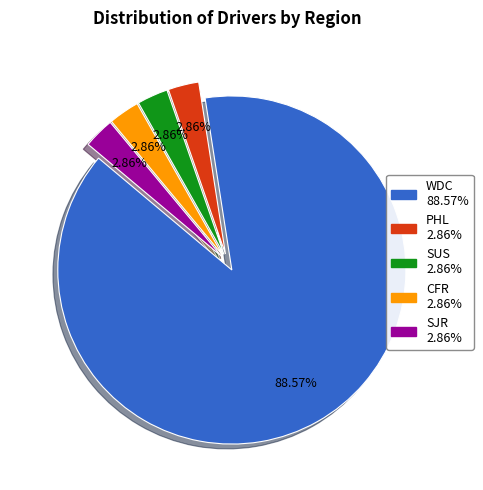

What is the ratio of the value at PHL to the value at SUS?

1.0